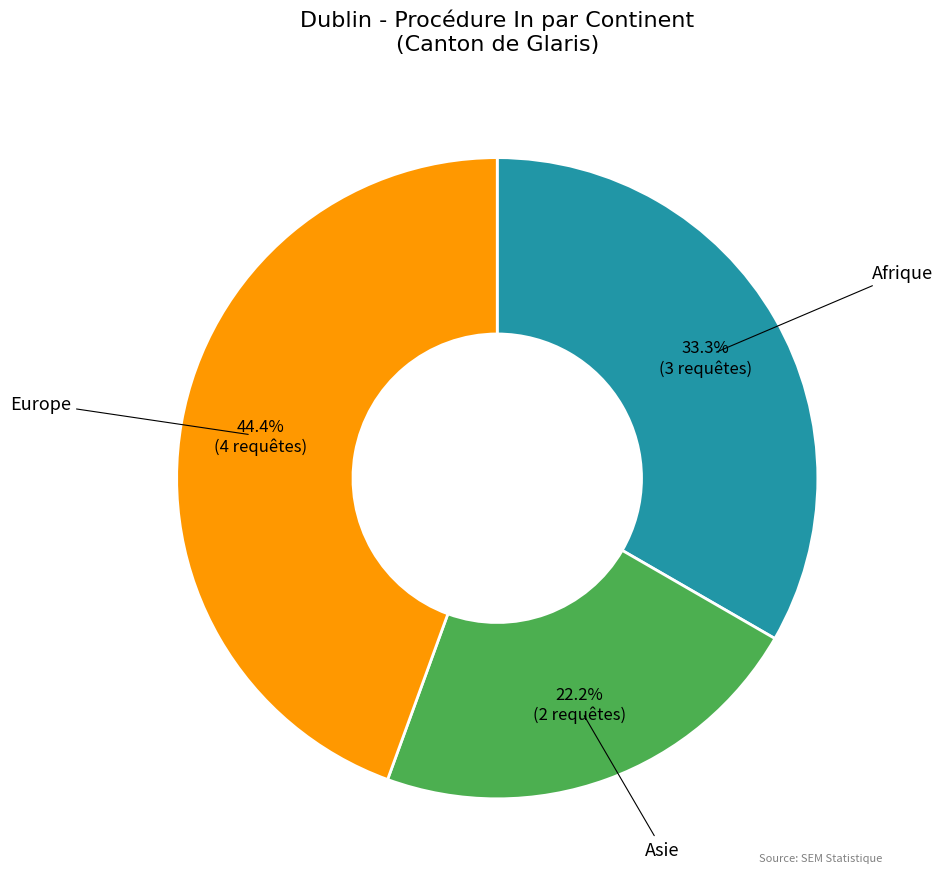

Is Afrique the majority of the pie?

No